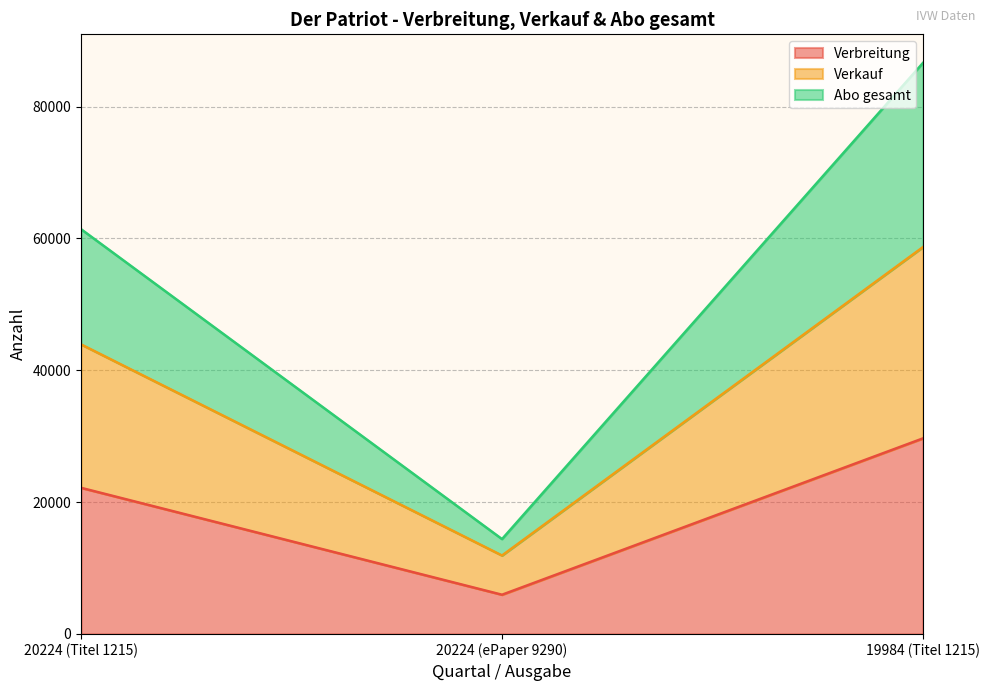

Count the number of data series in this chart.

3